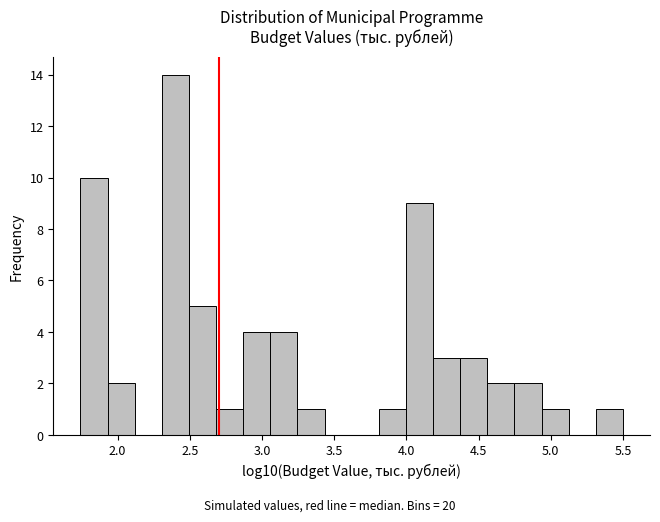

Around what value on the x-axis is the tallest bar? Give the approximate position of its centre, as read against the axis.

2.40